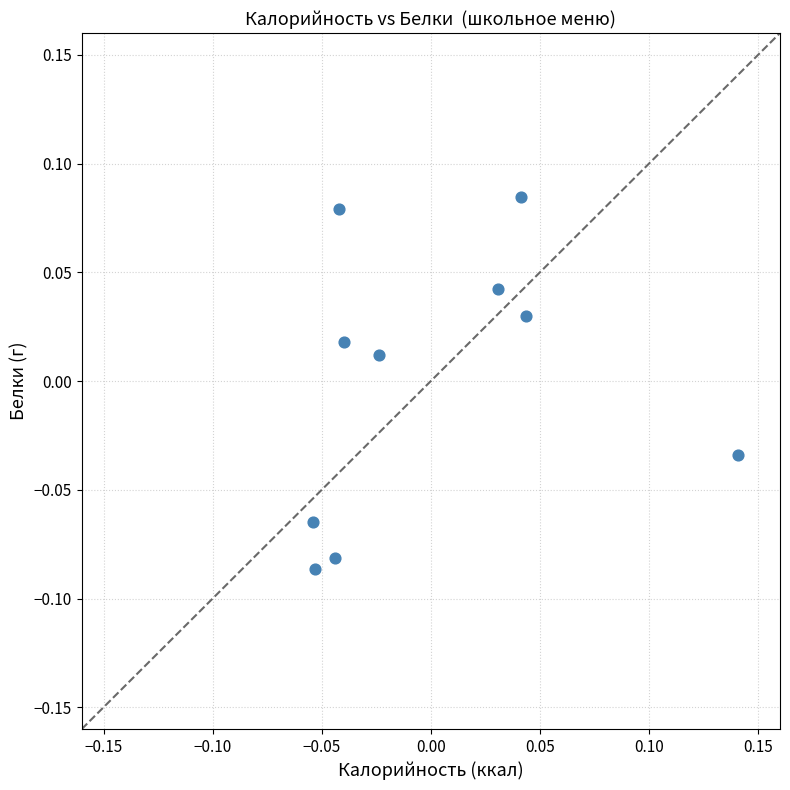

How many points are shown in the scatter plot?

10